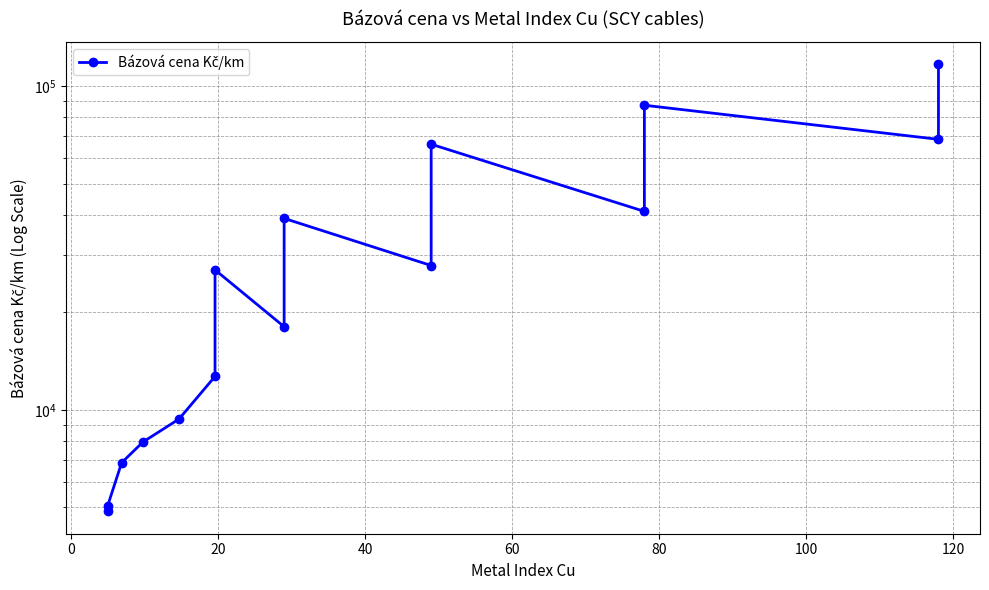

What is the sum of all values?

538740